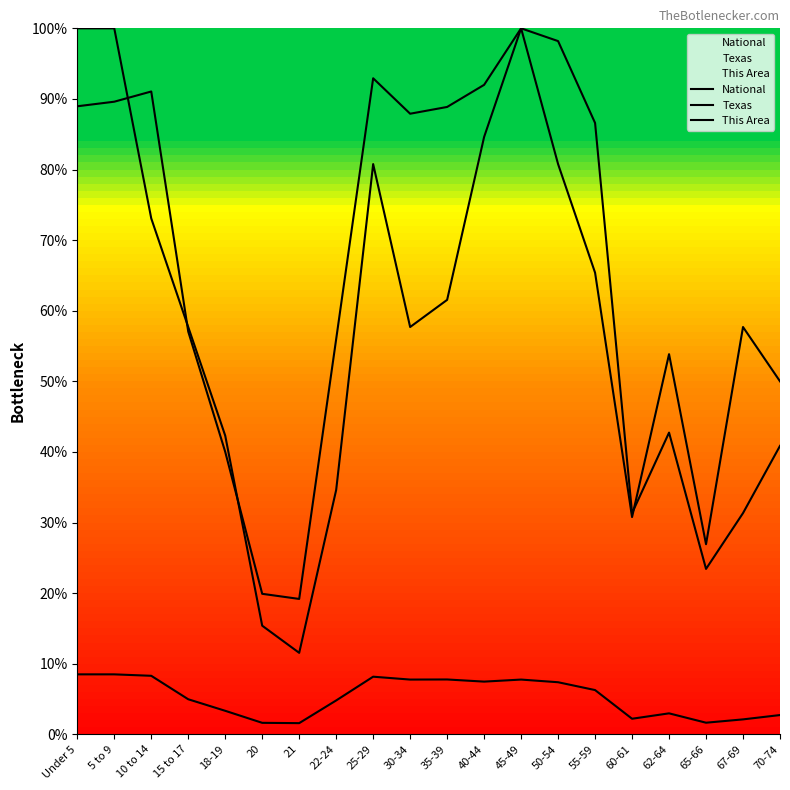

True or false: National has more than 0 interior local peaks.

True